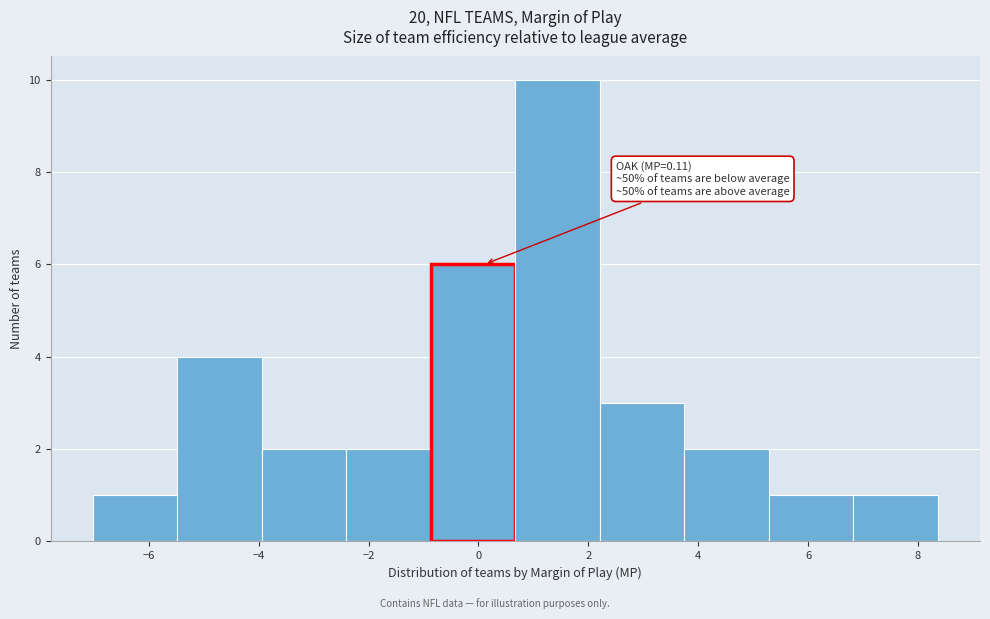

Over which range of the x-axis is the bar tallest?

0.6 to 2.2